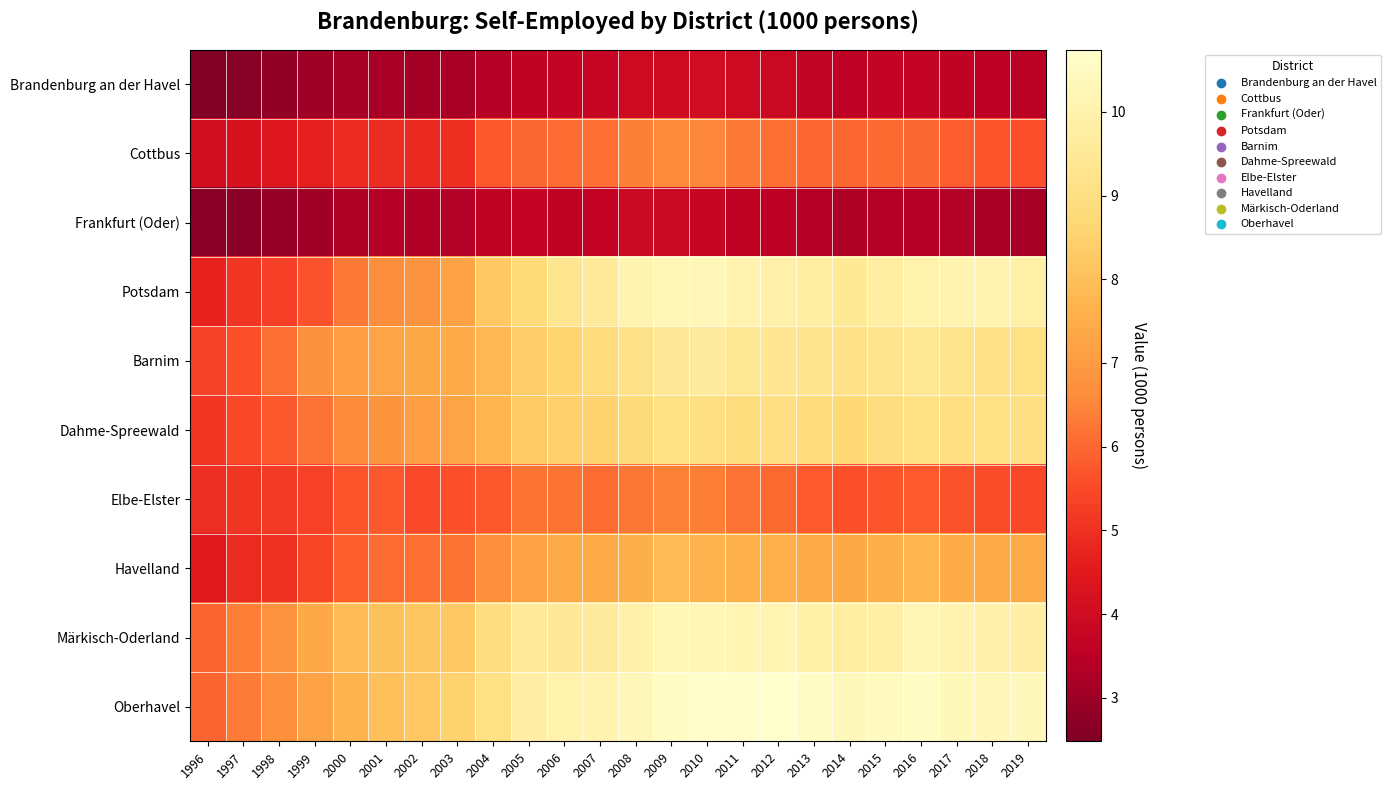

Rank the series by their maximum value, from lowest to highest.

Frankfurt (Oder), Brandenburg an der Havel, Elbe-Elster, Cottbus, Havelland, Dahme-Spreewald, Barnim, Märkisch-Oderland, Potsdam, Oberhavel